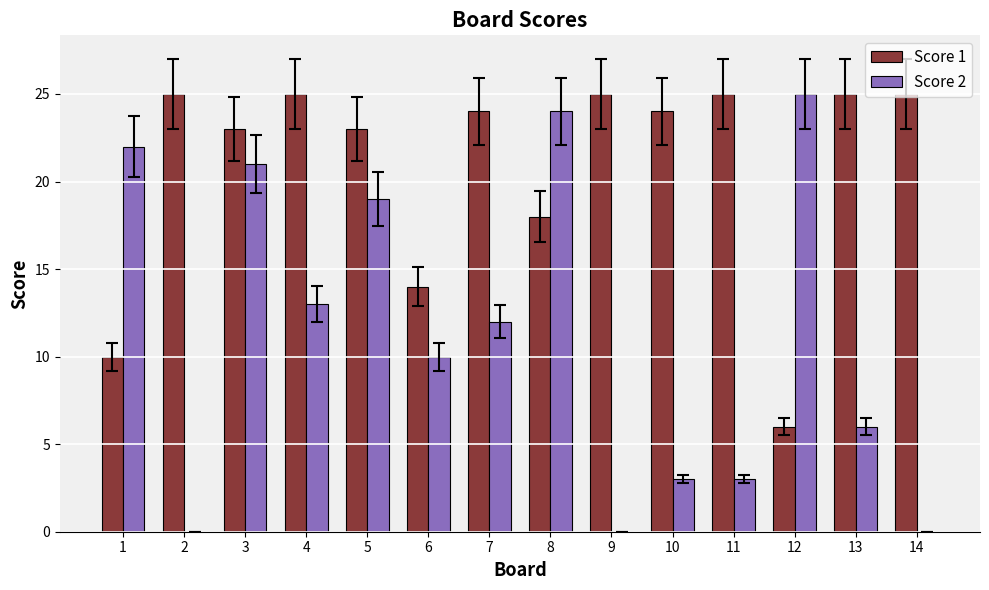

Is it true that Score 1 equals 25 at 9?

True